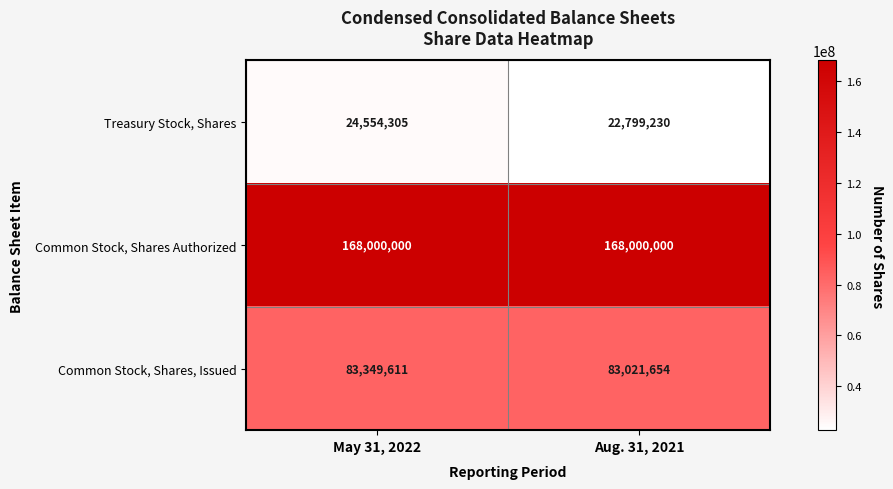

What is the minimum value for Treasury Stock, Shares?

22799230